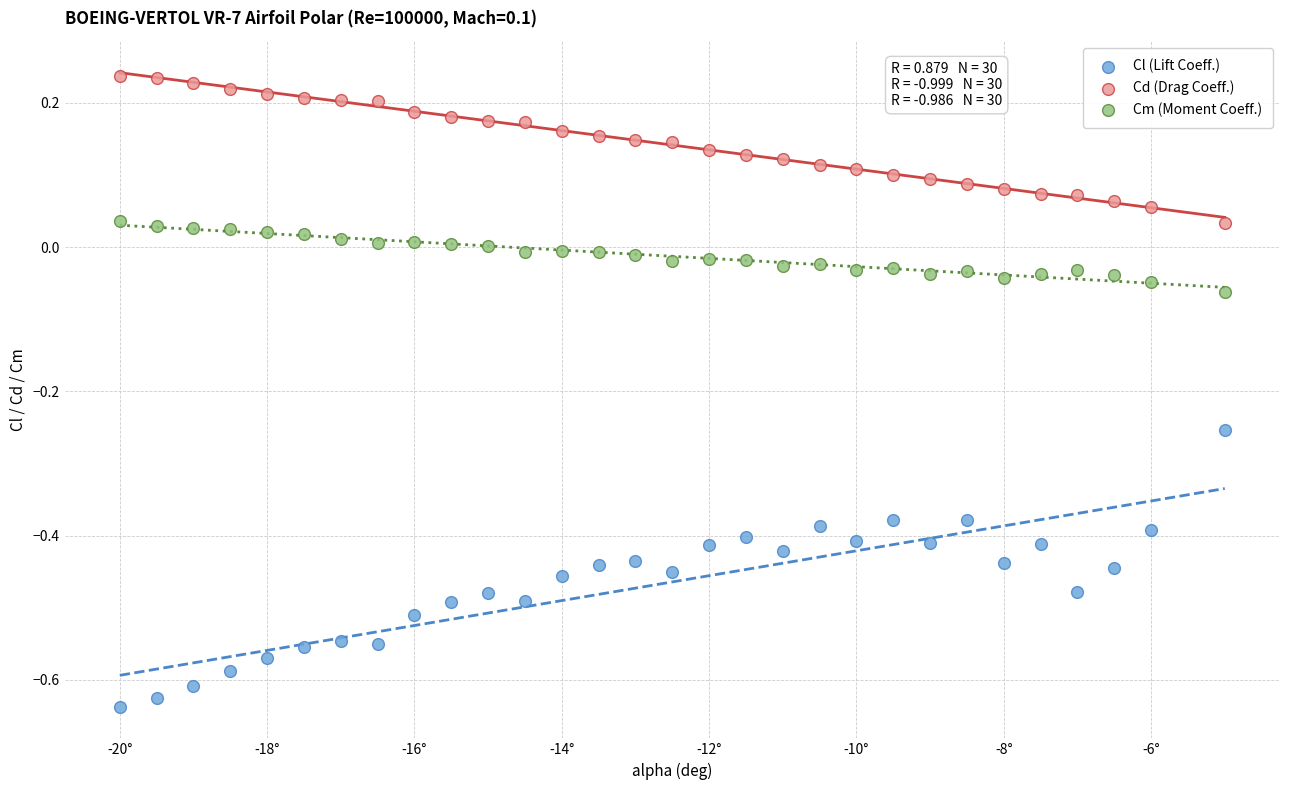

Which series has the widest spread of Y values?

Cl (Lift Coeff.)